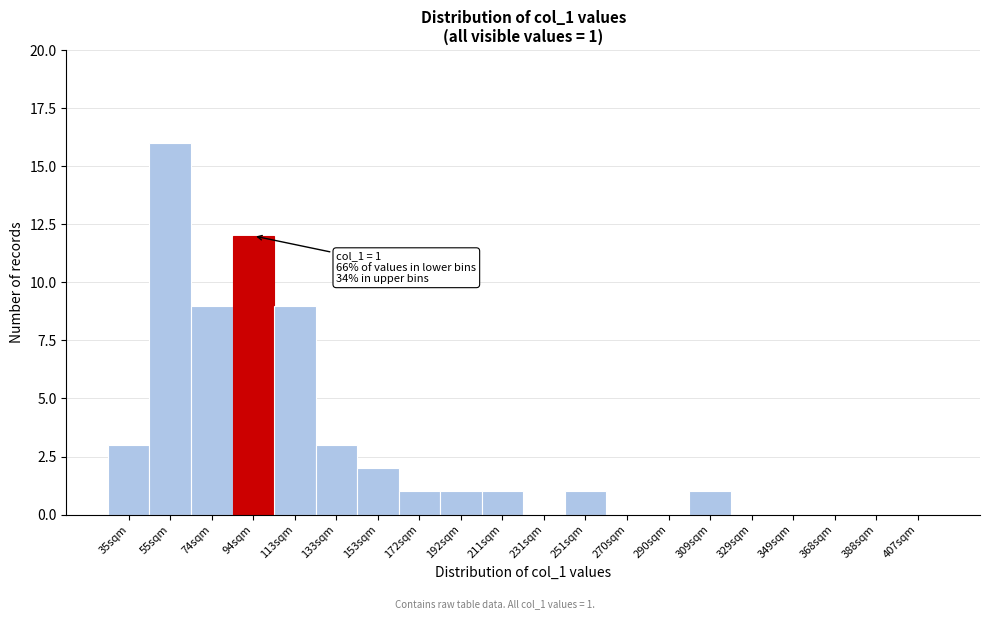

Reading left to right, list all the values displayed in this chart.

35sqm=3	55sqm=16	74sqm=9	94sqm=12	113sqm=9	133sqm=3	153sqm=2	172sqm=1	192sqm=1	211sqm=1	231sqm=0	251sqm=1	270sqm=0	290sqm=0	309sqm=1	329sqm=0	349sqm=0	368sqm=0	388sqm=0	407sqm=0